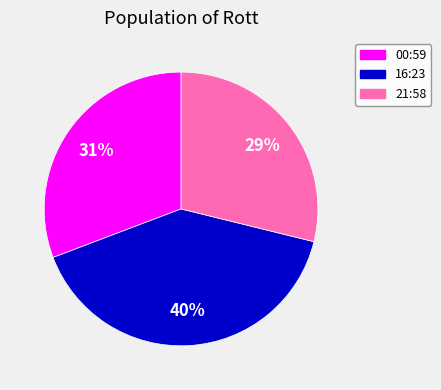

Is there a majority slice in this chart?

No